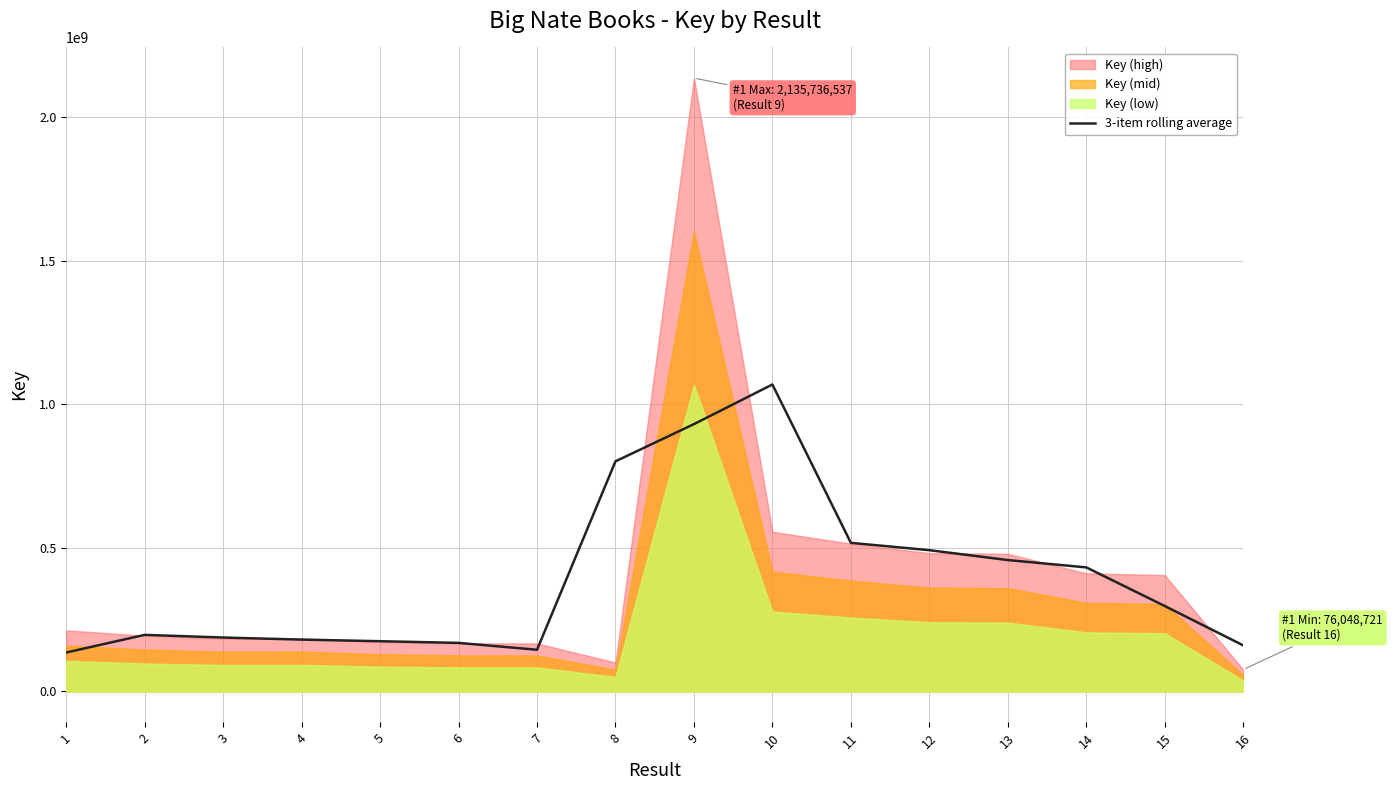

Rank the categories by value from lowest to highest.

1, 7, 16, 6, 5, 4, 3, 2, 15, 14, 13, 12, 11, 8, 9, 10